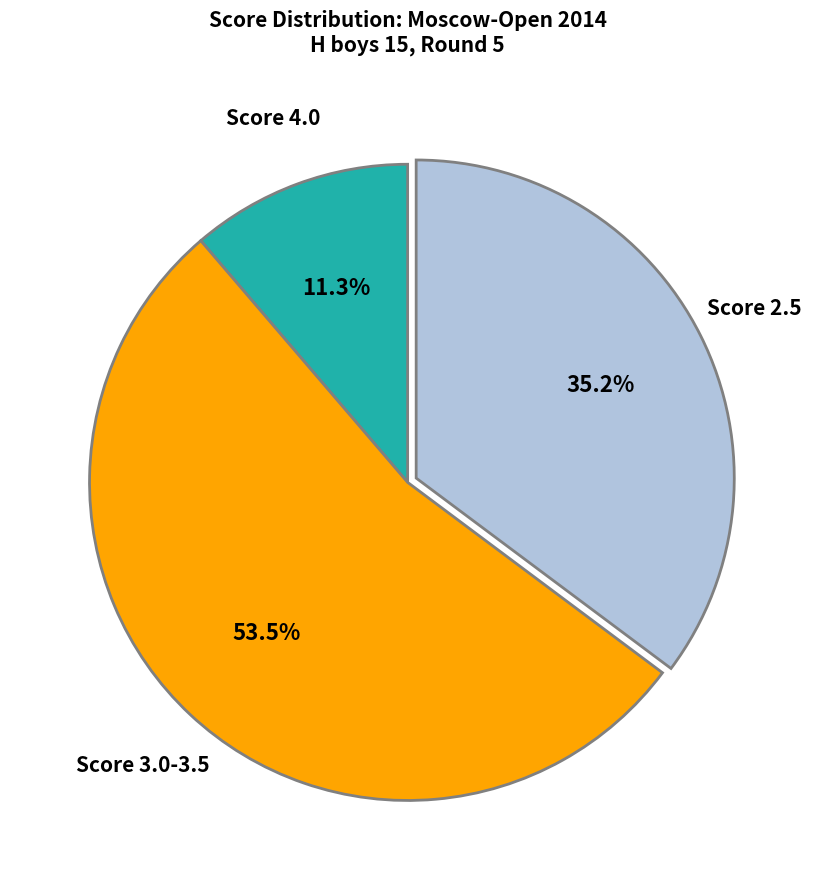

To the nearest percent, what is the average slice percentage?

33%